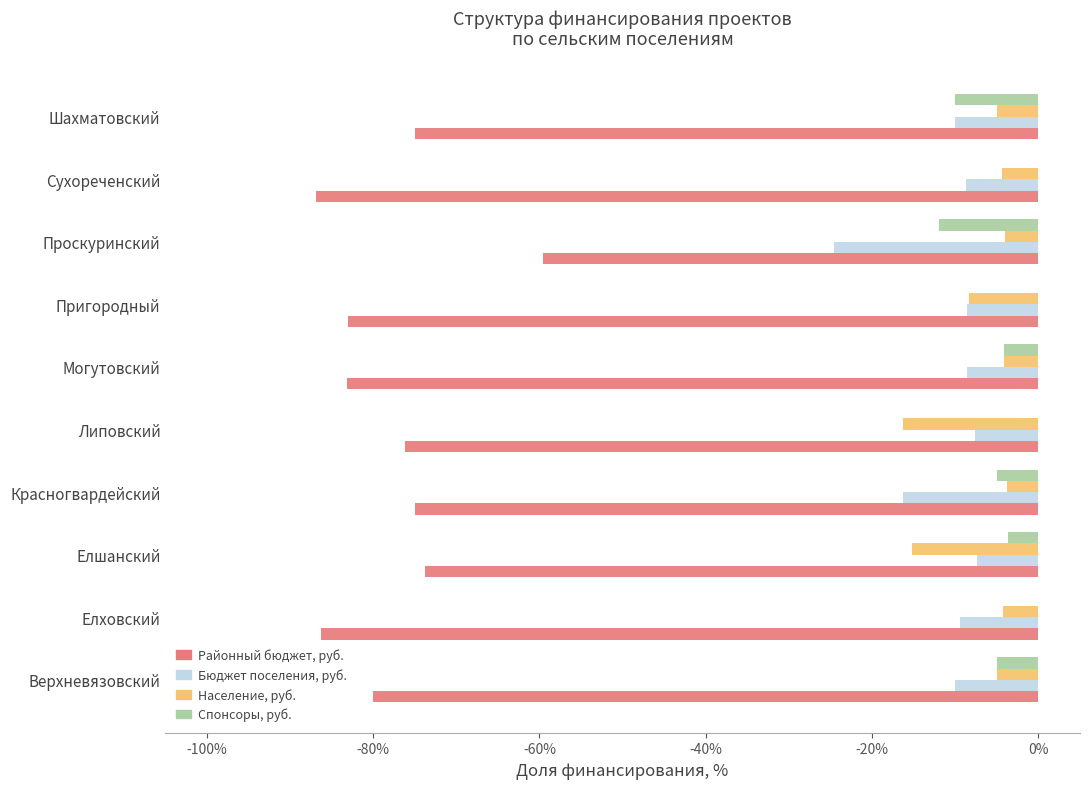

What is the maximum value for Бюджет поселения, руб.?

-7.4